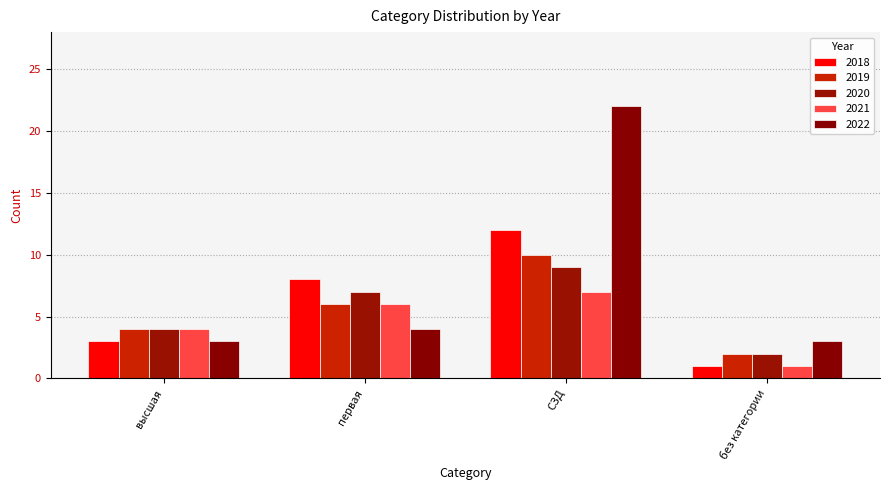

What is the difference between the maximum and minimum values in the 2020 series?

7